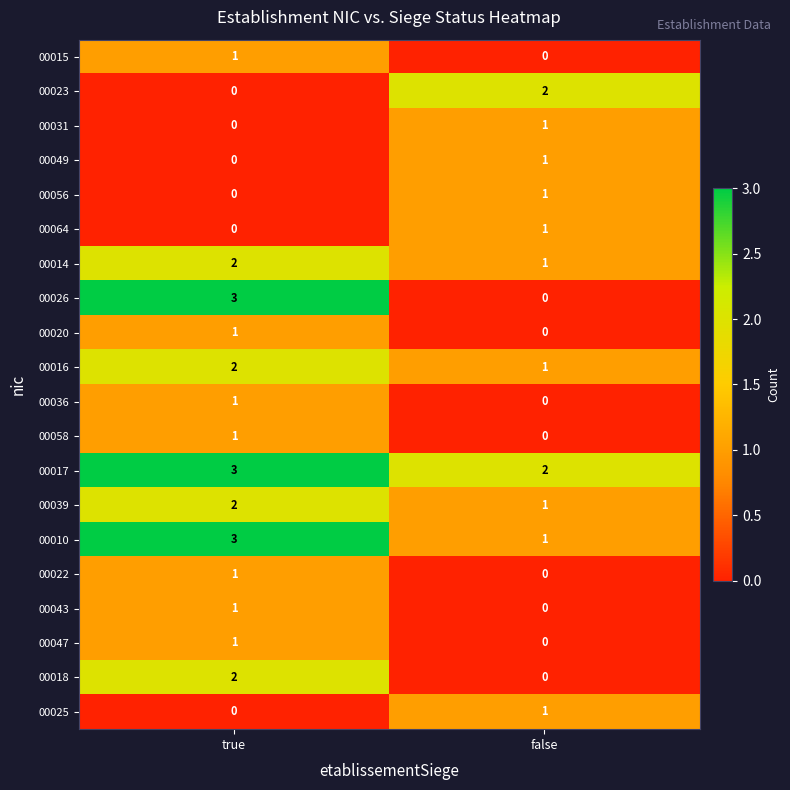

Between true and false, which series saw the biggest shift?

00026